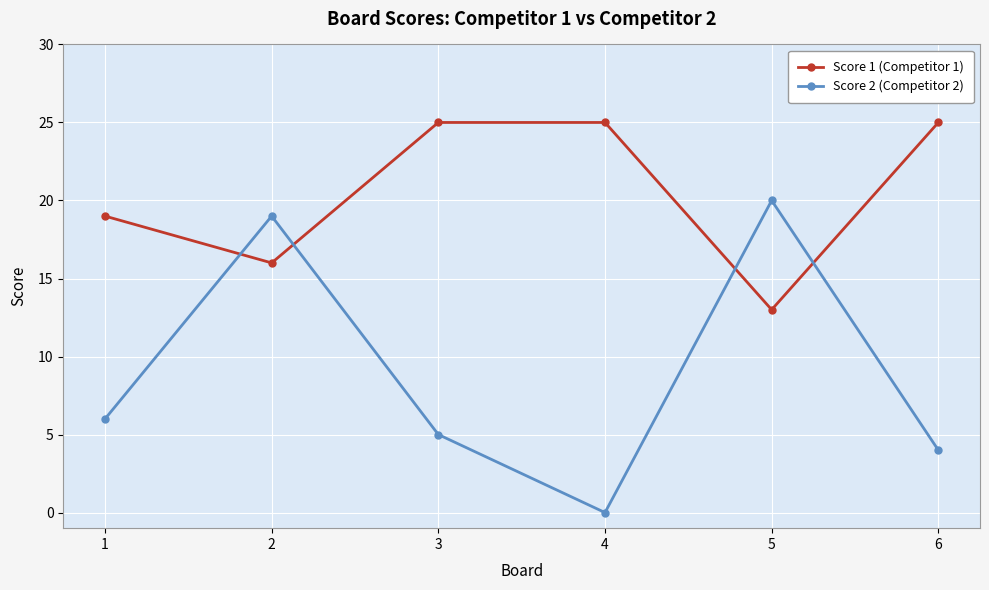

How many interior local valleys does the Score 1 (Competitor 1) series have?

2